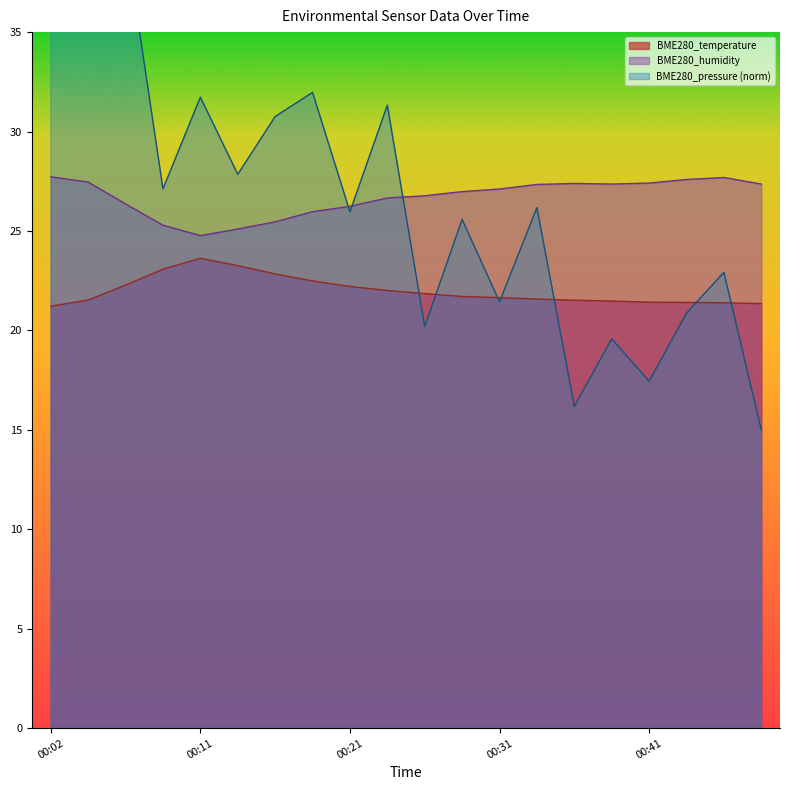

What is the highest value of the BME280_temperature series?

23.6